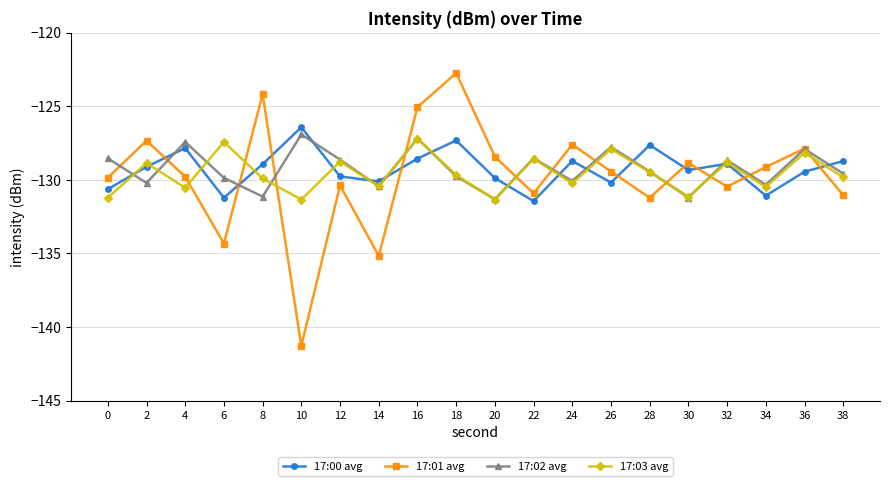

What is the approximate value of 17:03 avg at 22?

-128.6